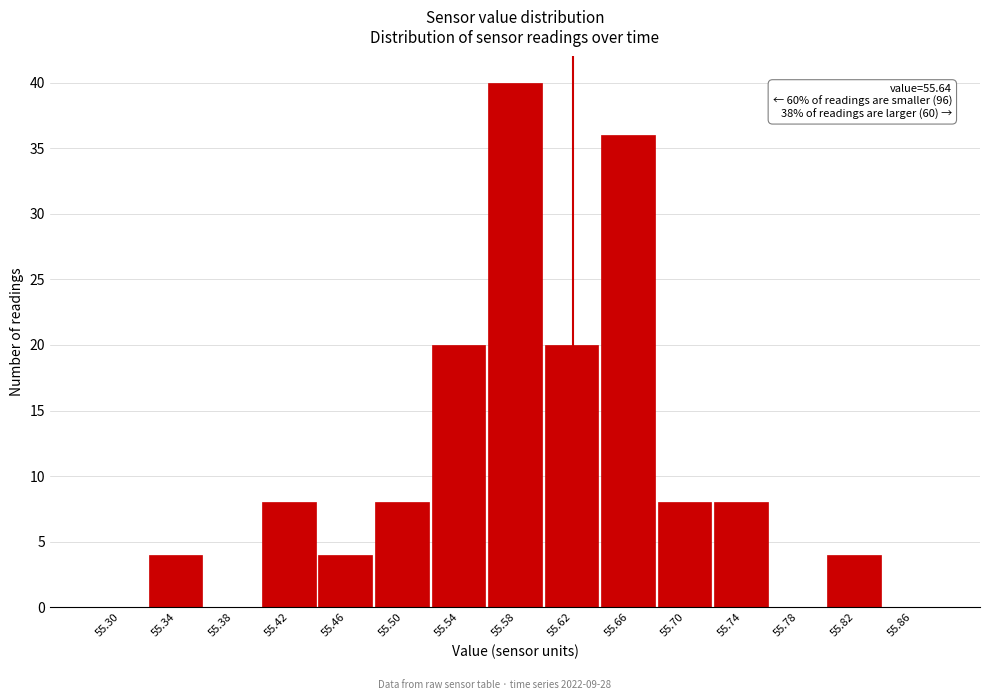

Reading left to right, transcribe all the data shown in this chart.

55.30=0	55.34=4	55.38=0	55.42=8	55.46=4	55.50=8	55.54=20	55.58=40	55.62=20	55.66=36	55.70=8	55.74=8	55.78=0	55.82=4	55.86=0